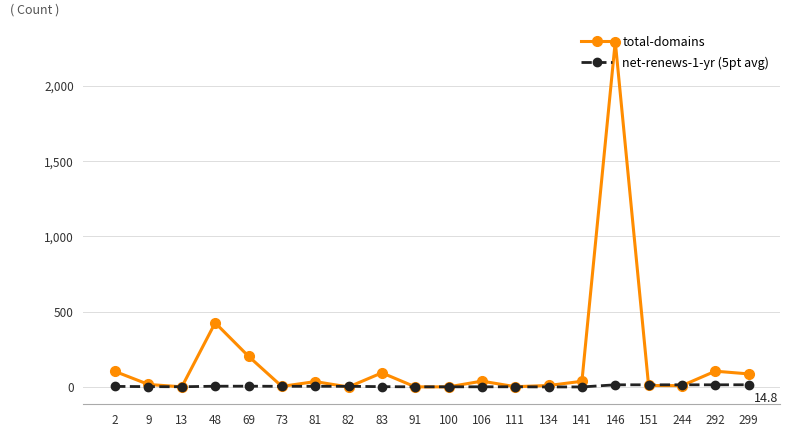

Which series has the widest spread of values?

total-domains